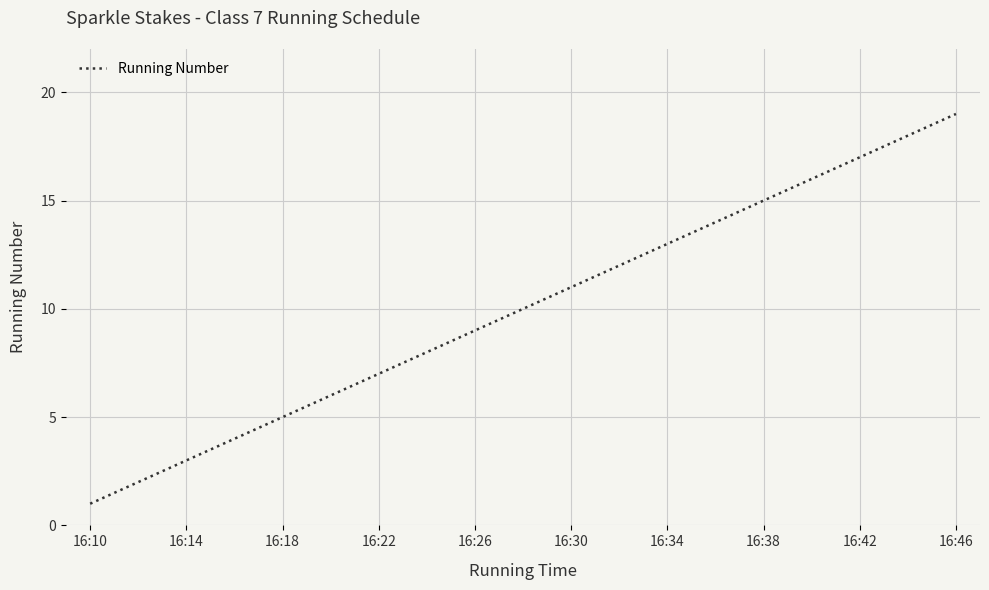

What is the difference between the maximum and minimum values?

18